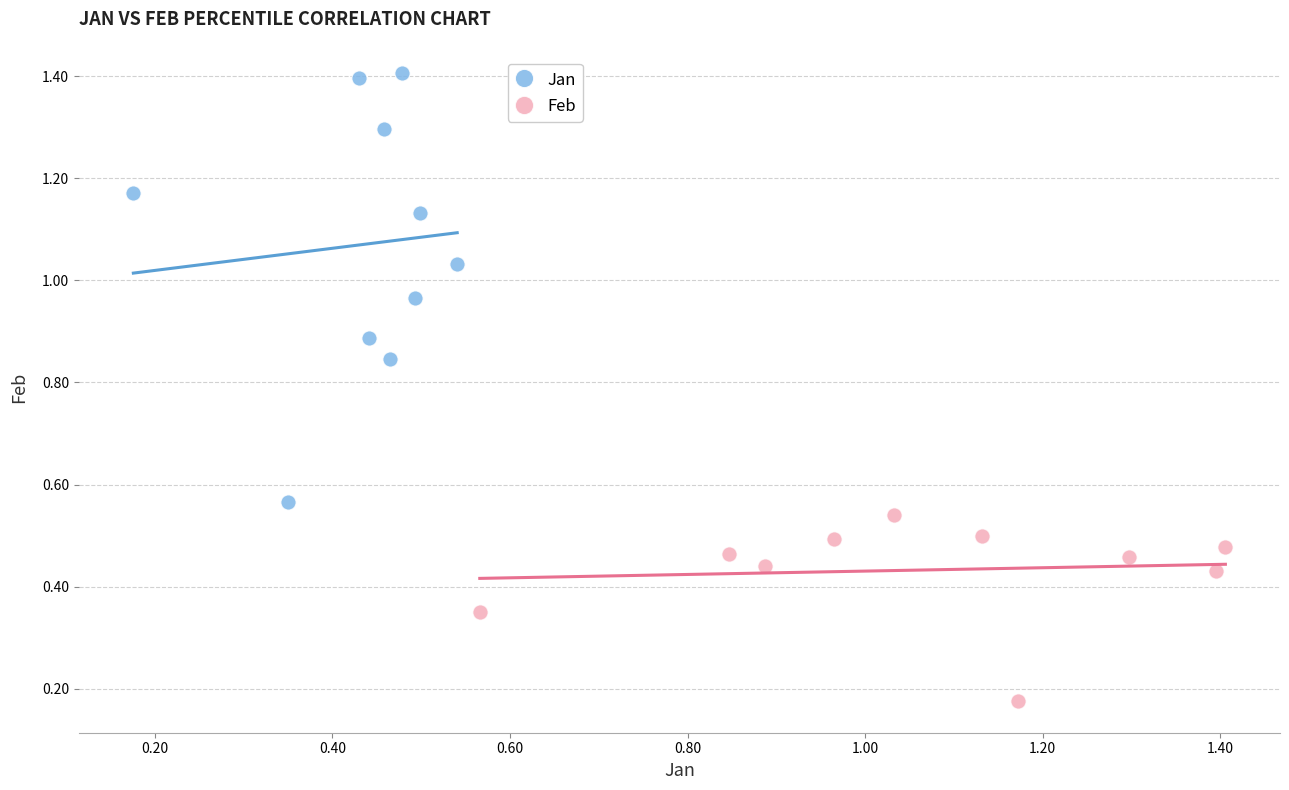

Which series reaches the minimum Y coordinate?

Feb